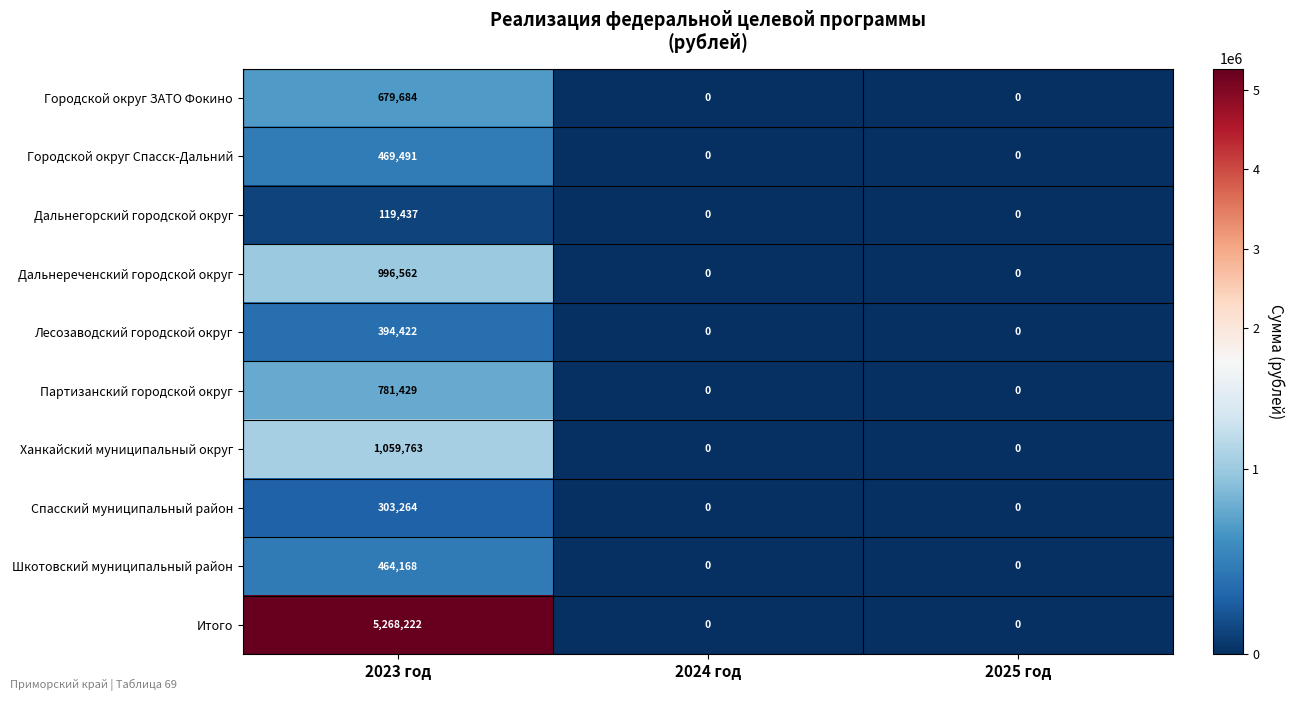

Is it true that Ханкайский муниципальный округ equals 1059763 at 2023 год?

True